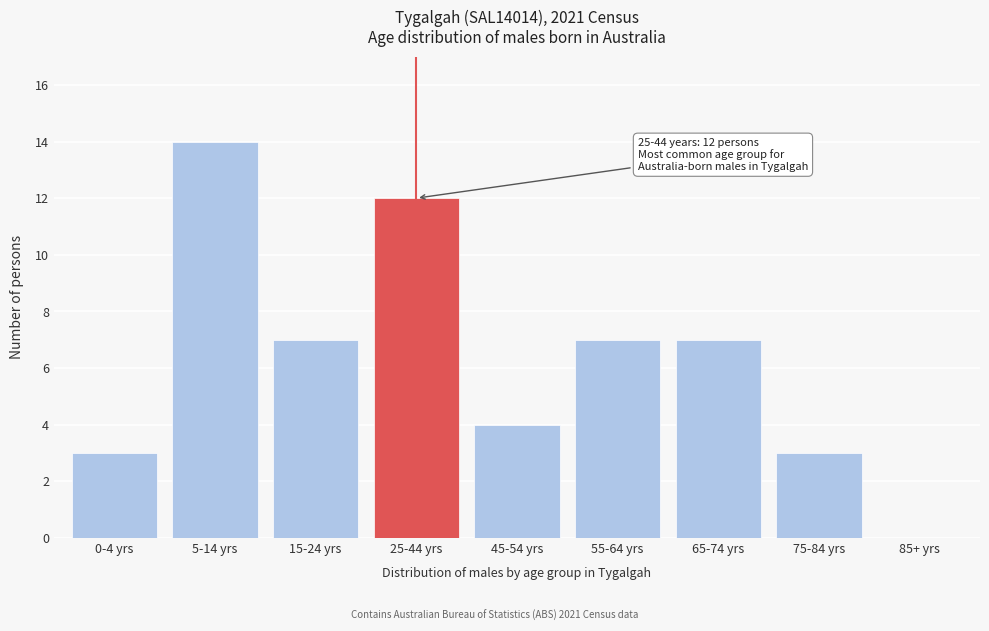

Reading right to left, what are all the values shown in this chart?

85+ yrs=0	75-84 yrs=3	65-74 yrs=7	55-64 yrs=7	45-54 yrs=4	25-44 yrs=12	15-24 yrs=7	5-14 yrs=14	0-4 yrs=3